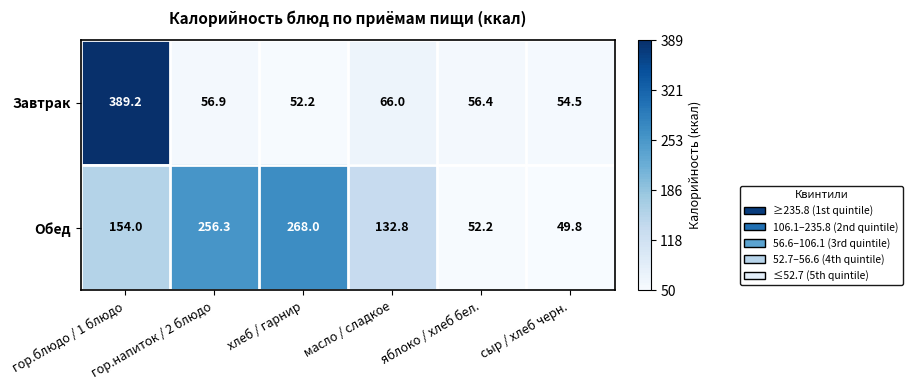

What is the smallest value displayed?

49.8